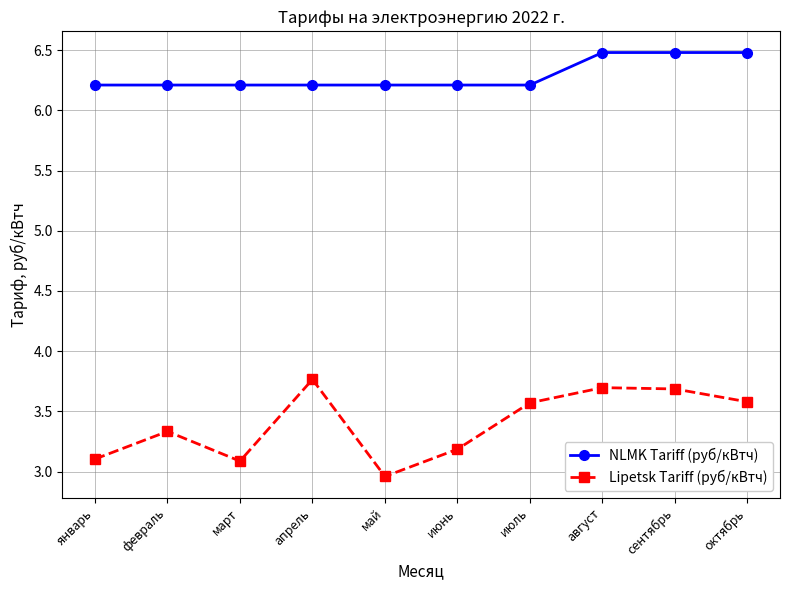

In Lipetsk Tariff (руб/кВтч), how many points are higher than both neighbors (excluding endpoints)?

3